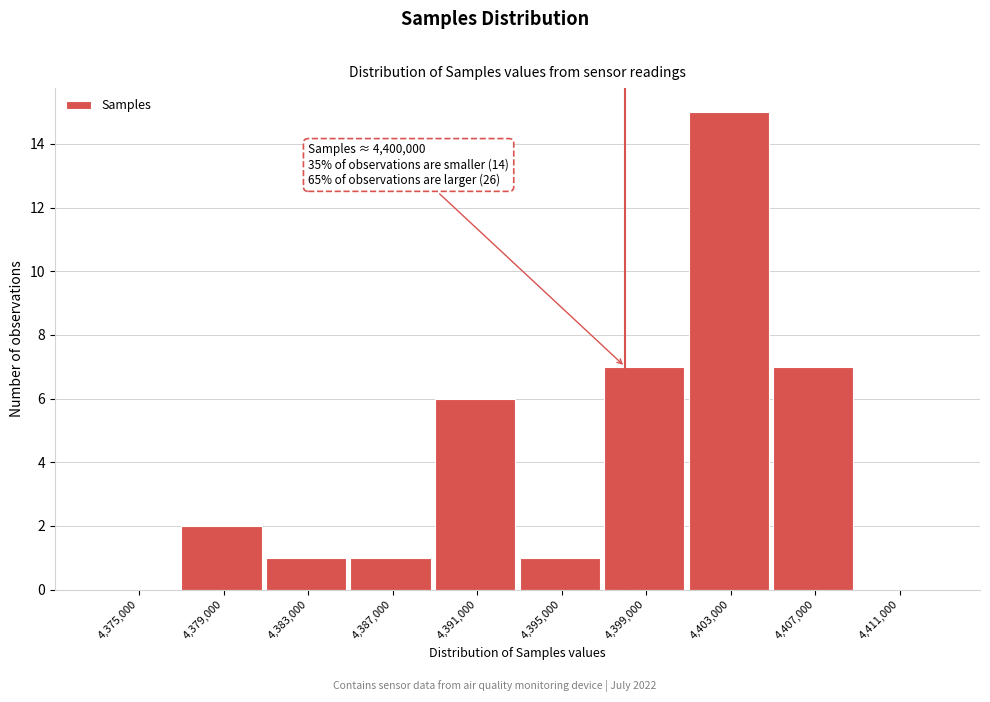

Reading left to right, transcribe all the data shown in this chart.

4,375,000=0	4,379,000=2	4,383,000=1	4,387,000=1	4,391,000=6	4,395,000=1	4,399,000=7	4,403,000=15	4,407,000=7	4,411,000=0